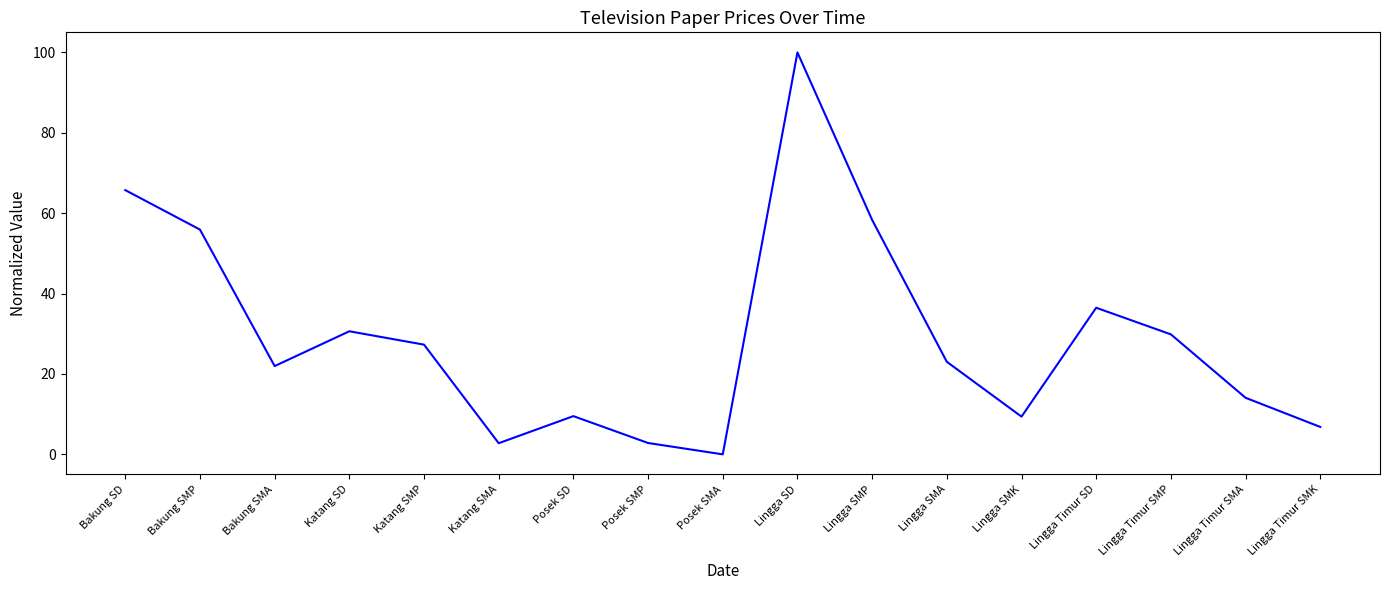

How many categories are shown in the chart?

17